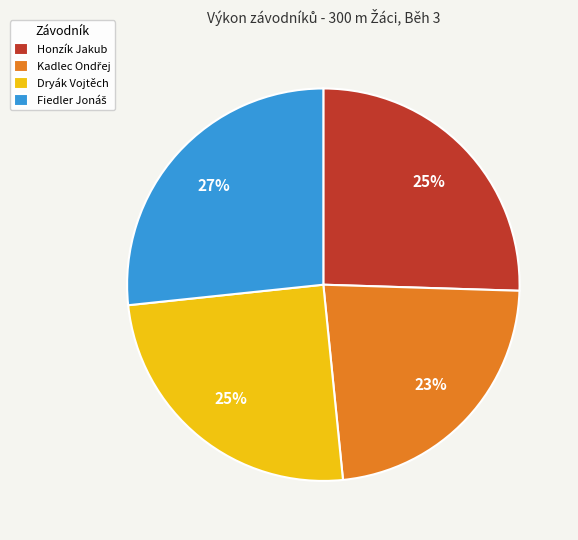

What is the ratio of the value at Dryák Vojtěch to the value at Honzík Jakub?

1.0